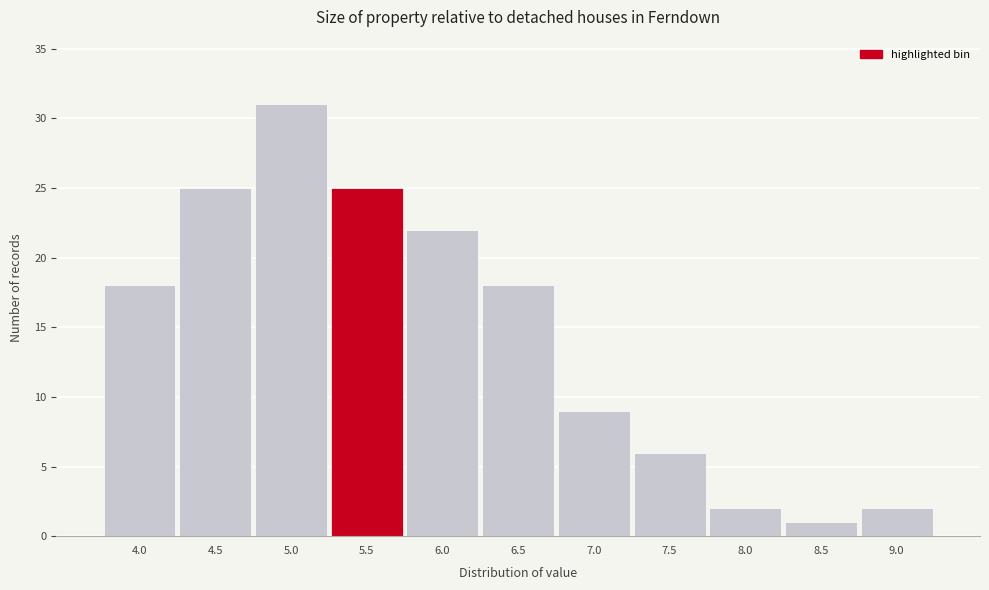

Reading left to right, extract all data points from this chart.

4.0=18	4.5=25	5.0=31	5.5=25	6.0=22	6.5=18	7.0=9	7.5=6	8.0=2	8.5=1	9.0=2